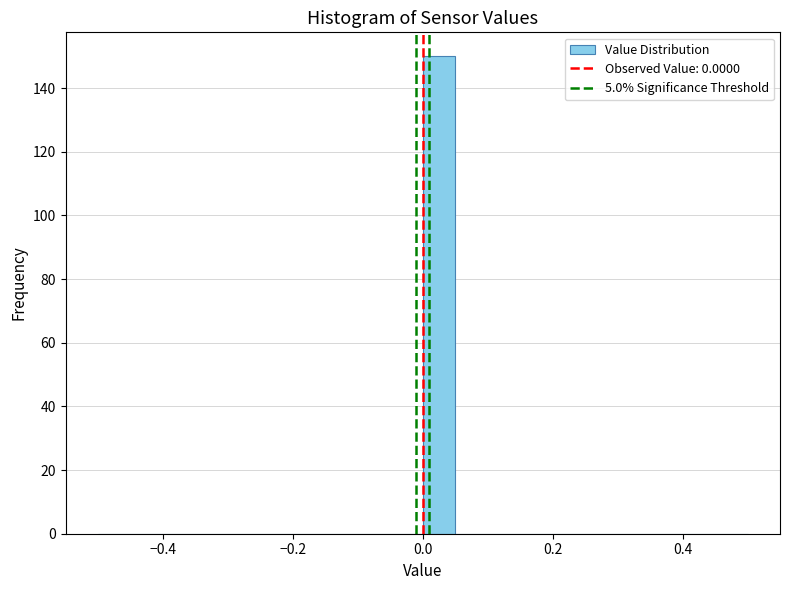

Read against the x-axis, roughly where is the centre of the tallest bar?

0.02